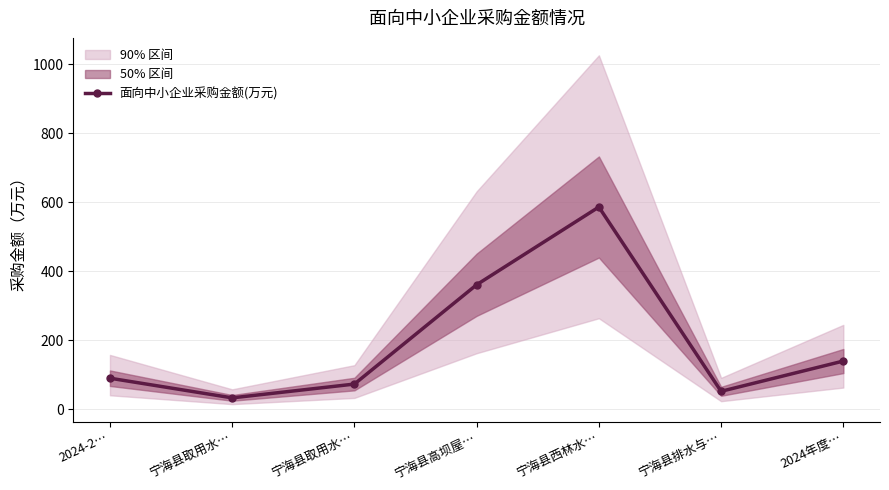

At which label does the data first exceed 90?

宁海县高坝屋…